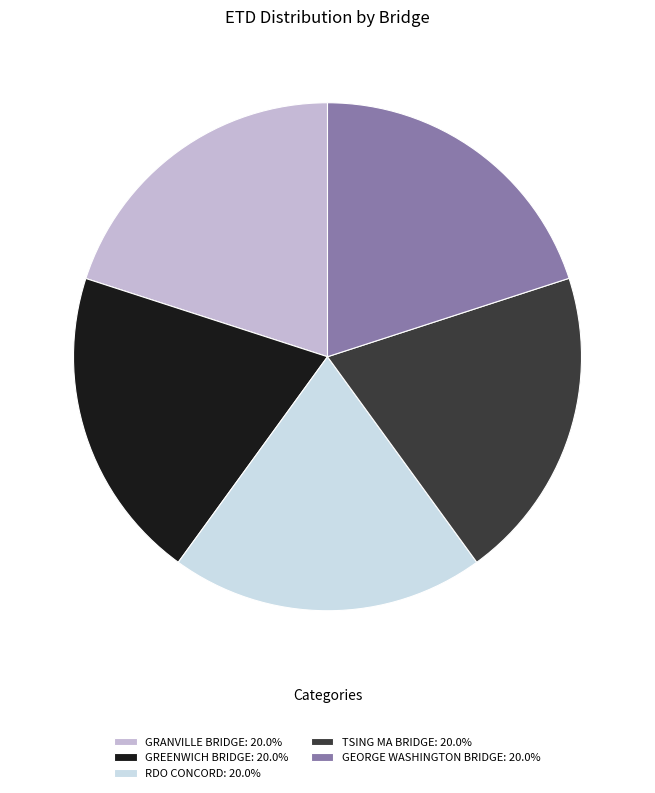

Approximately how many times larger is the value at GRANVILLE BRIDGE: 20.0% compared to RDO CONCORD: 20.0%?

1.0